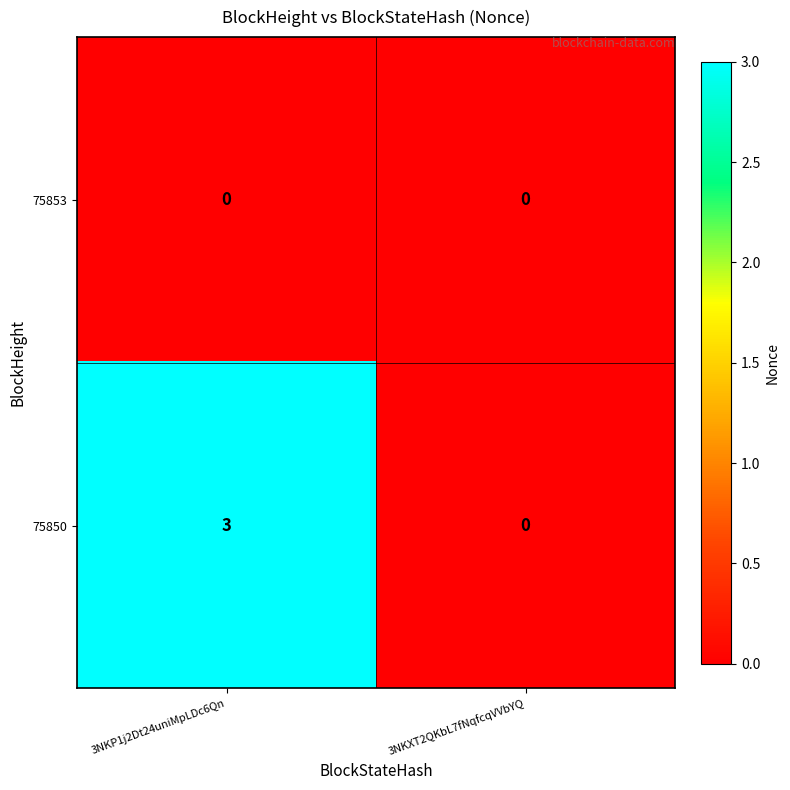

Which category has the highest value across all series?

3NKP1j2Dt24uniMpLDc6Qn